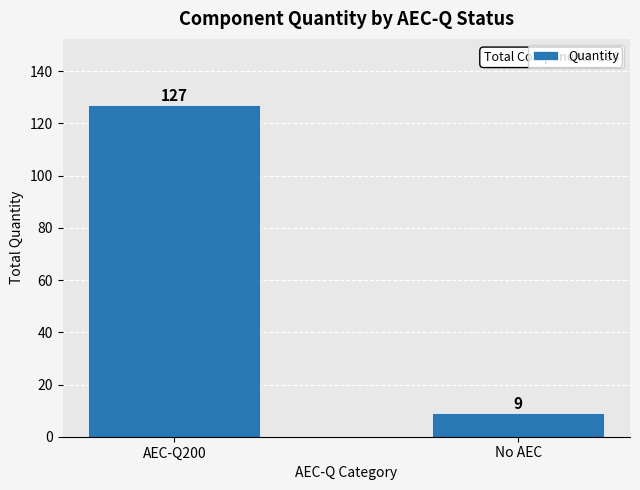

What is the average value?

68